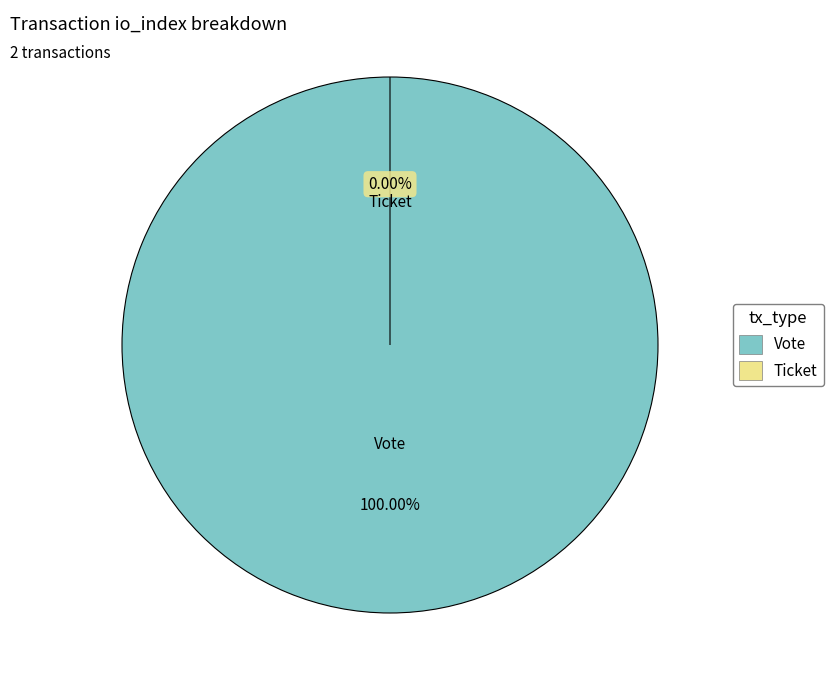

What is the largest slice in the pie chart?

Vote